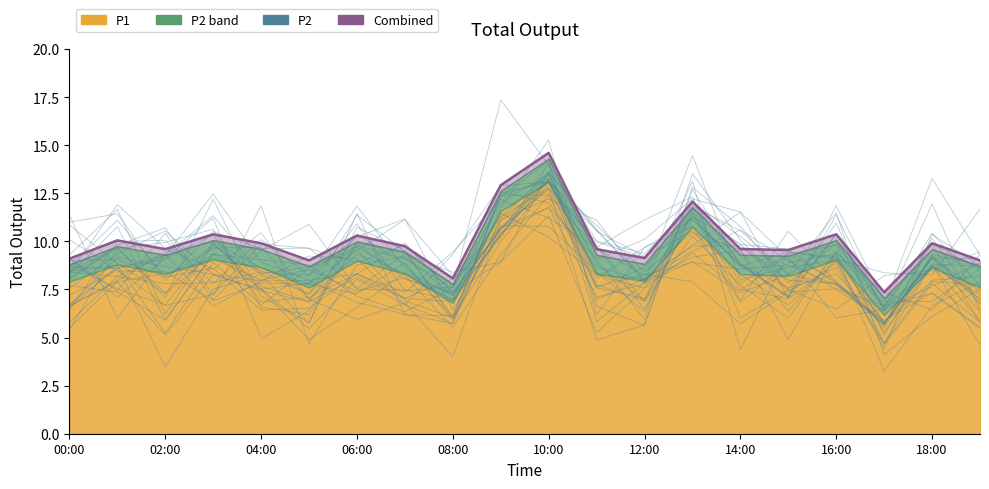

How many interior local peaks does the Combined series have?

7